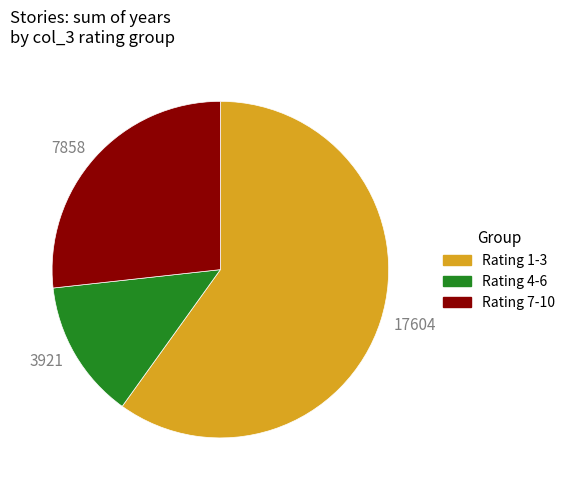

Is 7858 the majority of the pie?

No